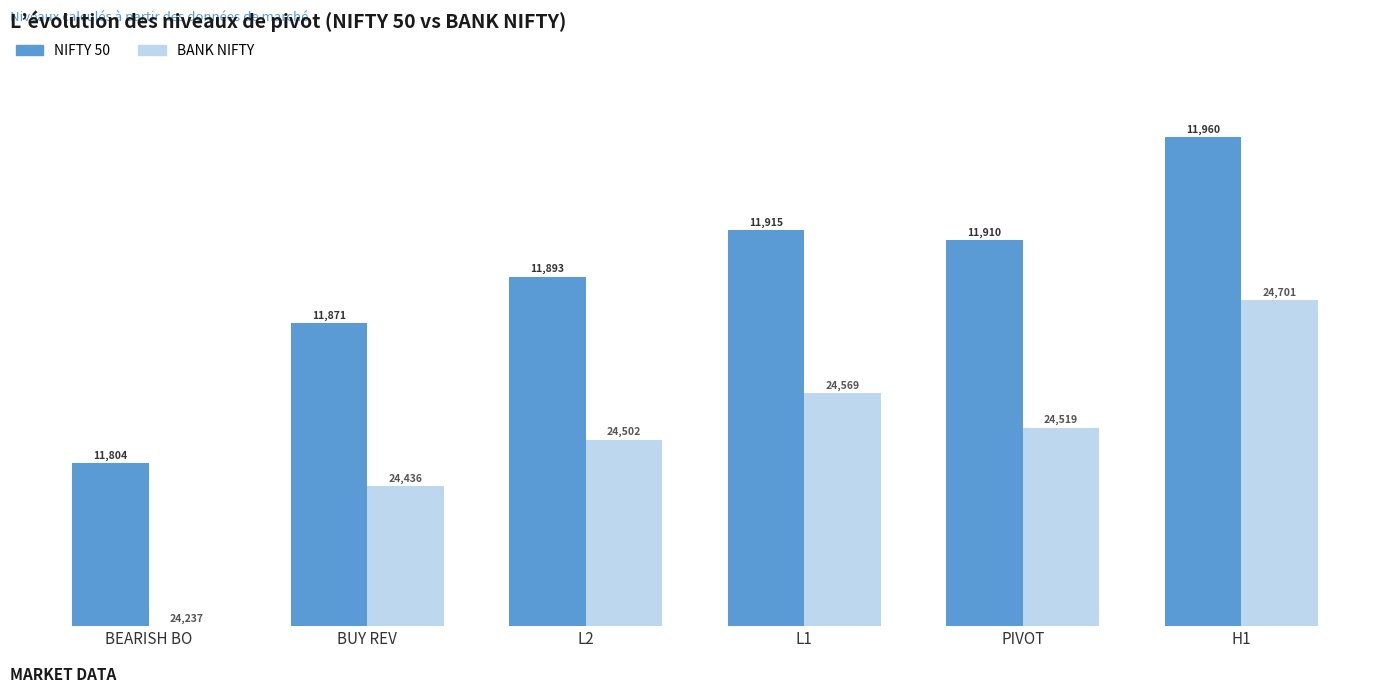

Between BUY REV and BEARISH BO, which is larger?

BUY REV